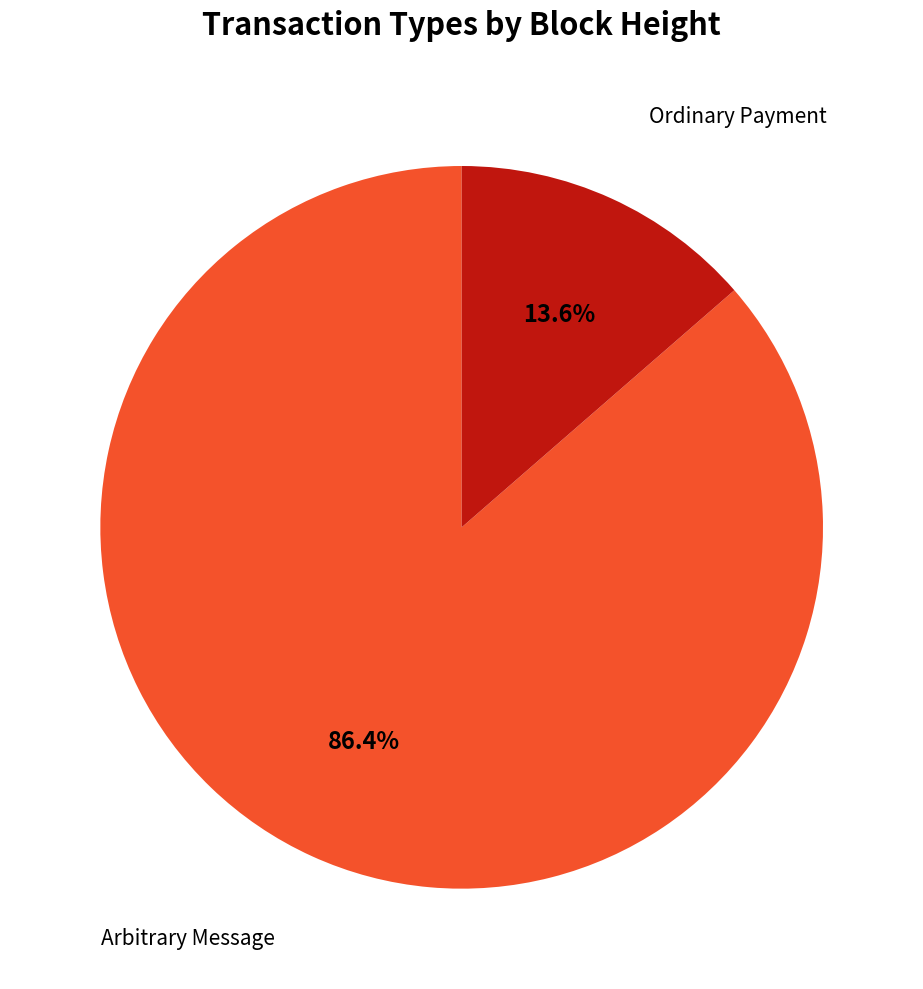

Is there a majority slice in this chart?

Yes